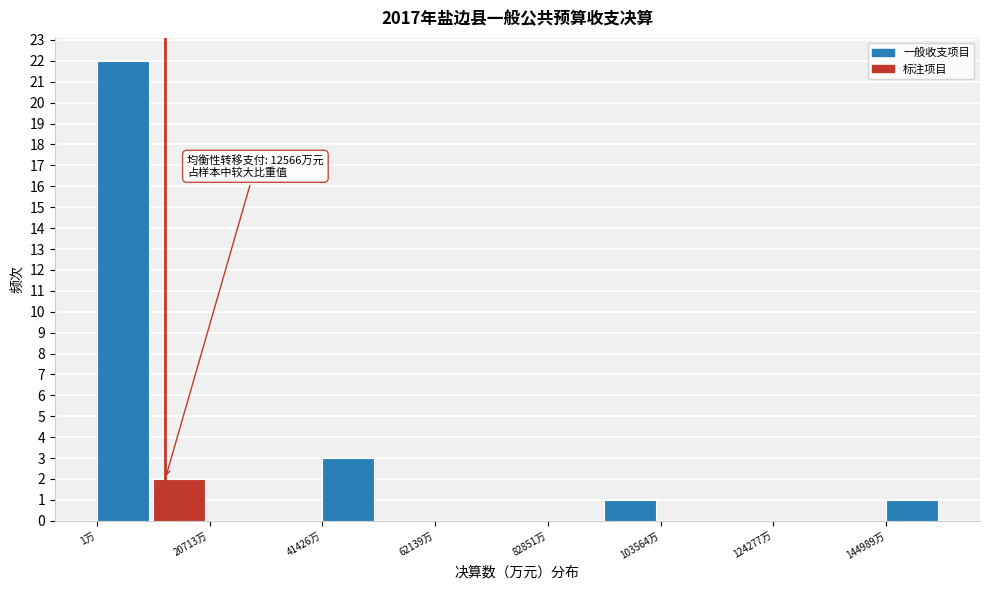

Read against the x-axis, roughly where is the centre of the tallest bar?

5000